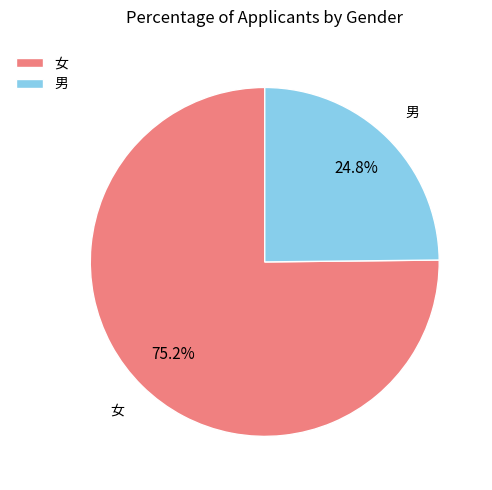

Is it true that 女 is 54% of the pie?

False